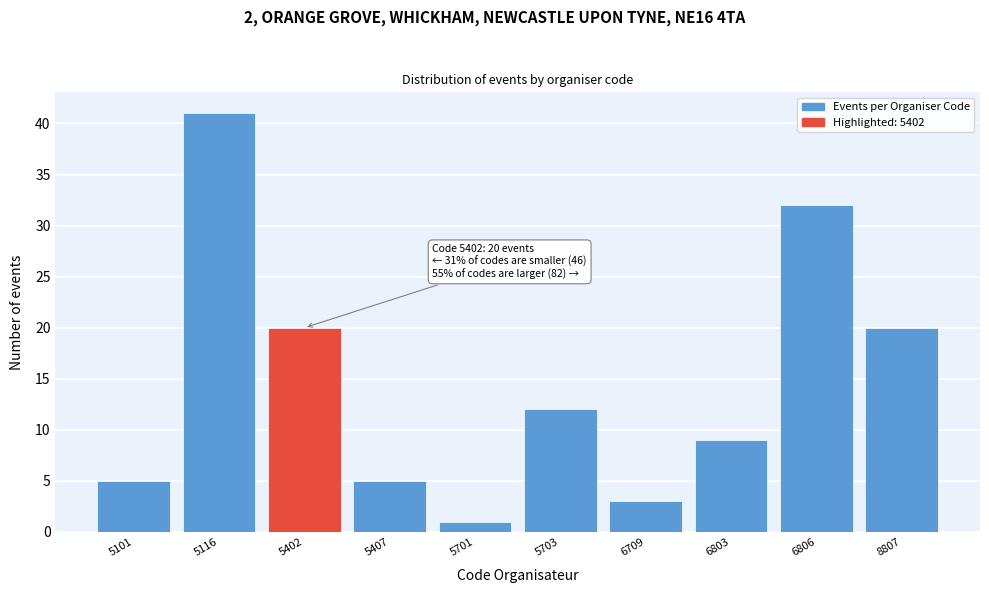

Reading left to right, transcribe all the data shown in this chart.

5101=5	5116=41	5402=20	5407=5	5701=1	5703=12	6709=3	6803=9	6806=32	8807=20